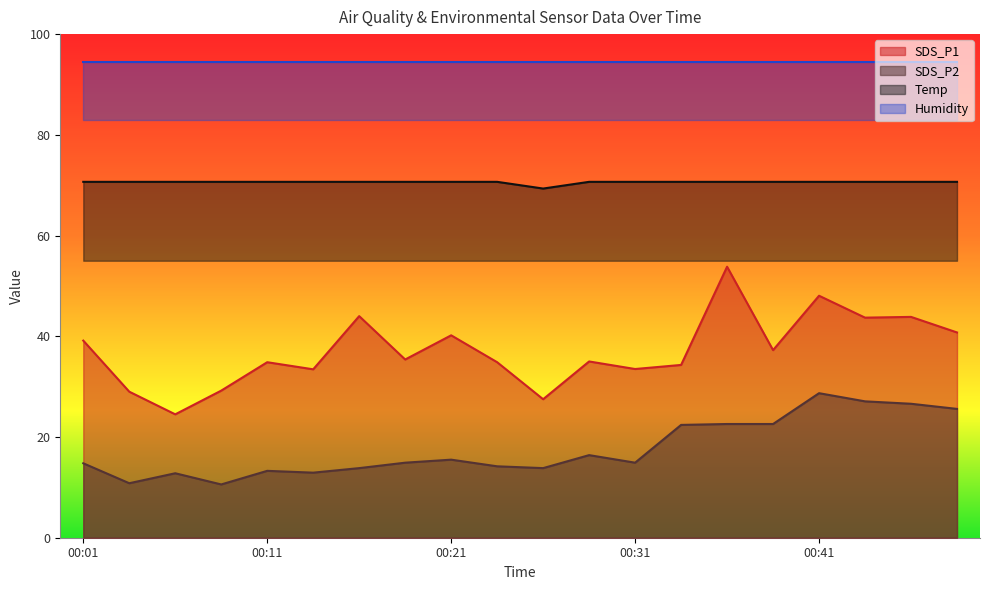

True or false: SDS_P2 has a value of 23.1 at 00:21.

False